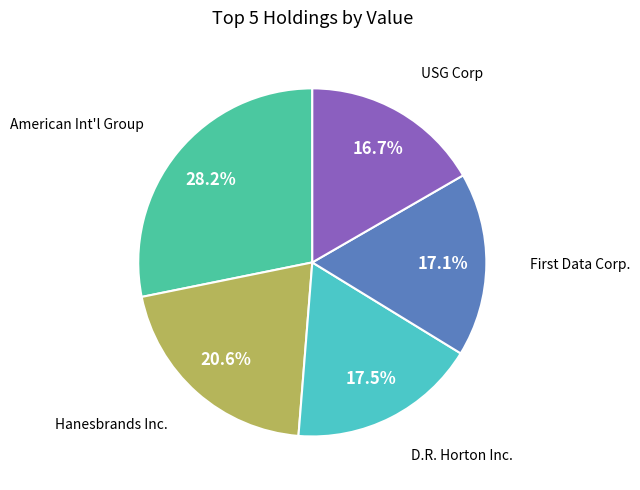

Is the sum of American Int'l Group and USG Corp greater than half?

No